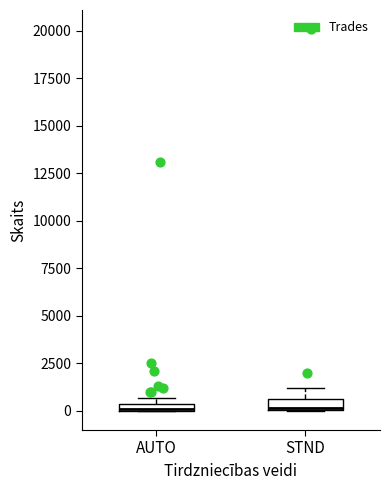

Where does the upper whisker of the box for STND end on the y-axis? The values are not printed on the chart, so give them approximately, as read against the axis.

1000